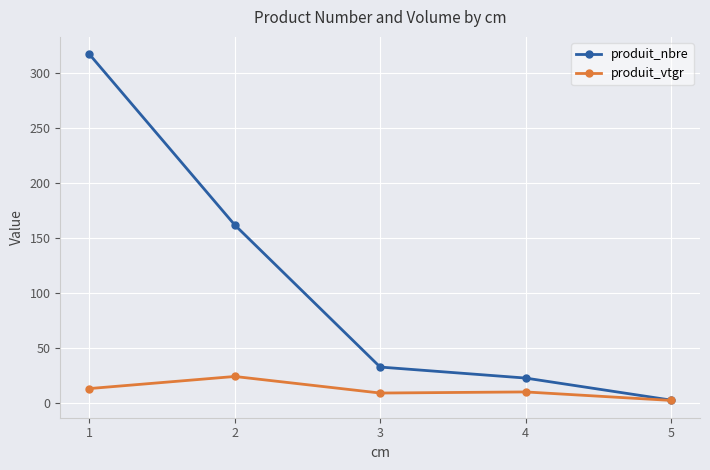

Is it true that produit_vtgr equals 2.7 at 5?

True